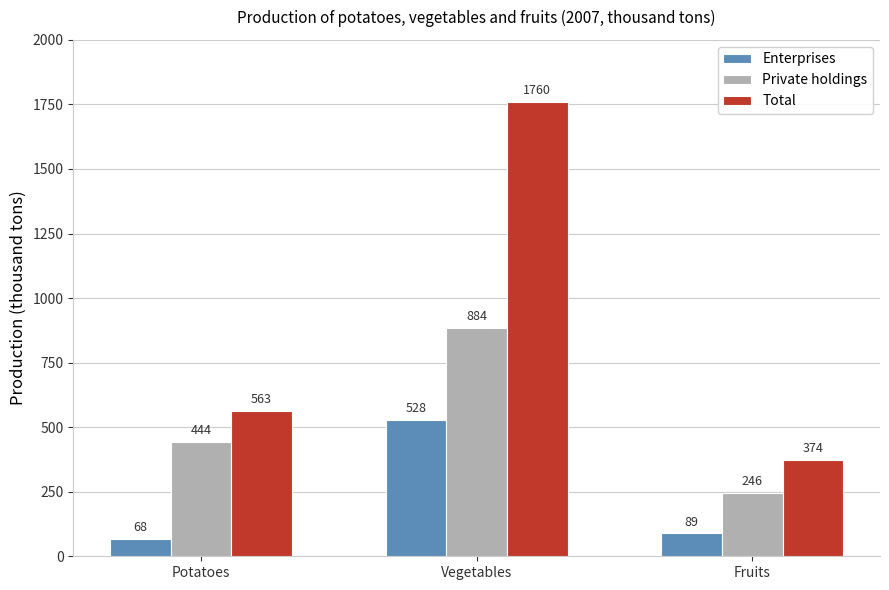

What is the difference between the Private holdings values at Vegetables and Potatoes?

440